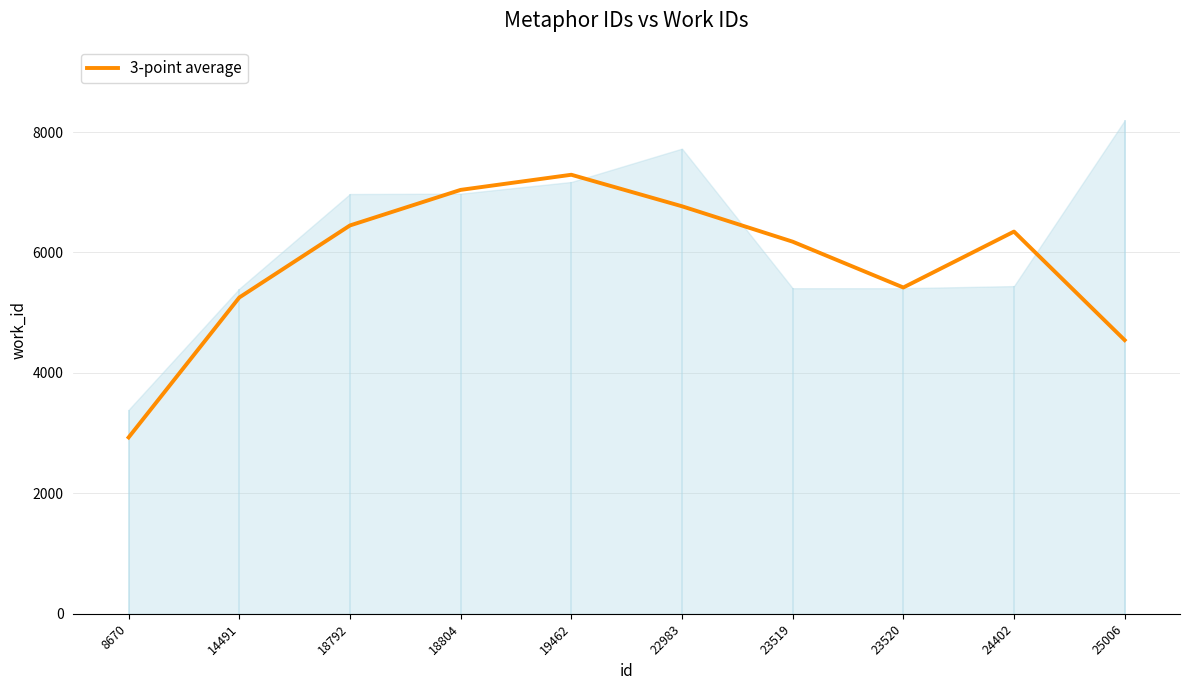

Reading left to right, transcribe all the data shown in this chart.

2929.0	5252.7	6449.0	7039.7	7291.0	6767.7	6179.7	5418.7	6347.3	4545.0